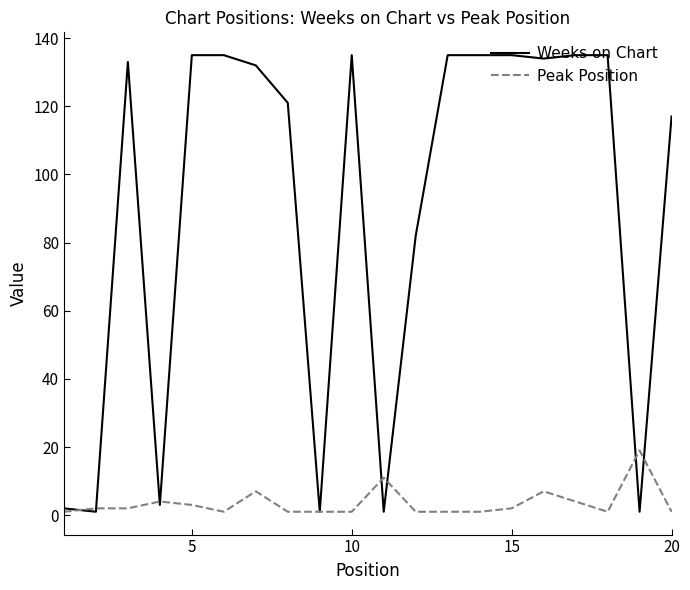

What is the greatest value displayed?

135